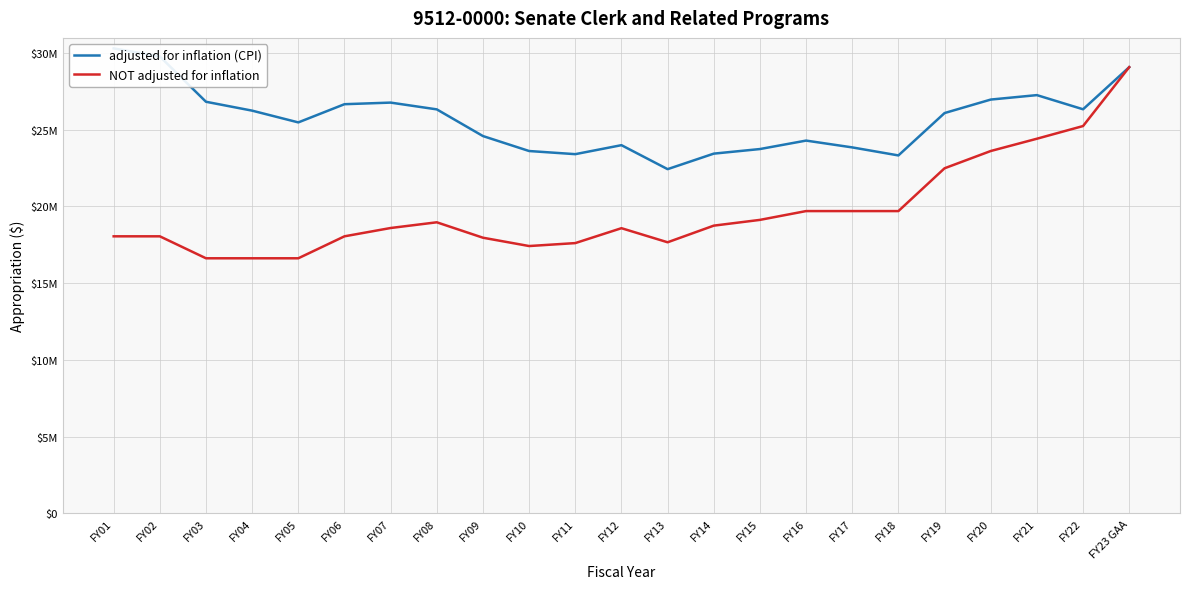

In adjusted for inflation (CPI), how many points are lower than both neighbors (excluding endpoints)?

5